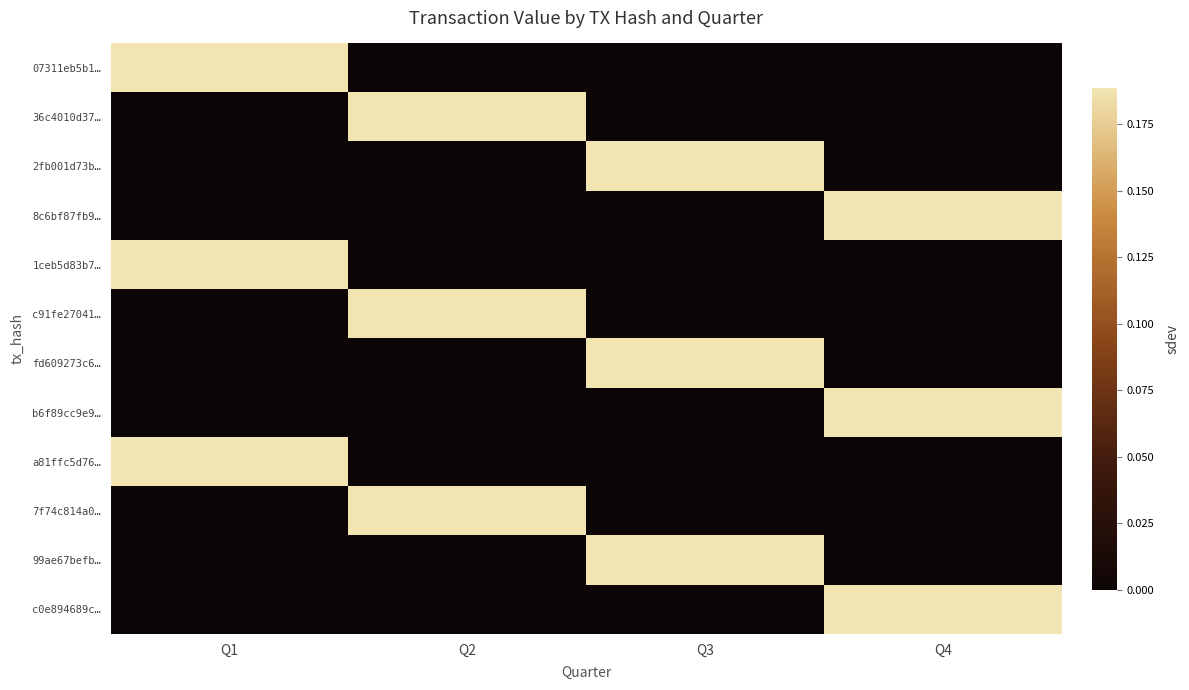

Reading left to right, transcribe all the data shown in this chart.

07311eb5b1…: Q1=0.2	Q2=0.0	Q3=0.0	Q4=0.0
36c4010d37…: Q1=0.0	Q2=0.2	Q3=0.0	Q4=0.0
2fb001d73b…: Q1=0.0	Q2=0.0	Q3=0.2	Q4=0.0
8c6bf87fb9…: Q1=0.0	Q2=0.0	Q3=0.0	Q4=0.2
1ceb5d83b7…: Q1=0.2	Q2=0.0	Q3=0.0	Q4=0.0
c91fe27041…: Q1=0.0	Q2=0.2	Q3=0.0	Q4=0.0
fd609273c6…: Q1=0.0	Q2=0.0	Q3=0.2	Q4=0.0
b6f89cc9e9…: Q1=0.0	Q2=0.0	Q3=0.0	Q4=0.2
a81ffc5d76…: Q1=0.2	Q2=0.0	Q3=0.0	Q4=0.0
7f74c814a0…: Q1=0.0	Q2=0.2	Q3=0.0	Q4=0.0
99ae67befb…: Q1=0.0	Q2=0.0	Q3=0.2	Q4=0.0
c0e894689c…: Q1=0.0	Q2=0.0	Q3=0.0	Q4=0.2